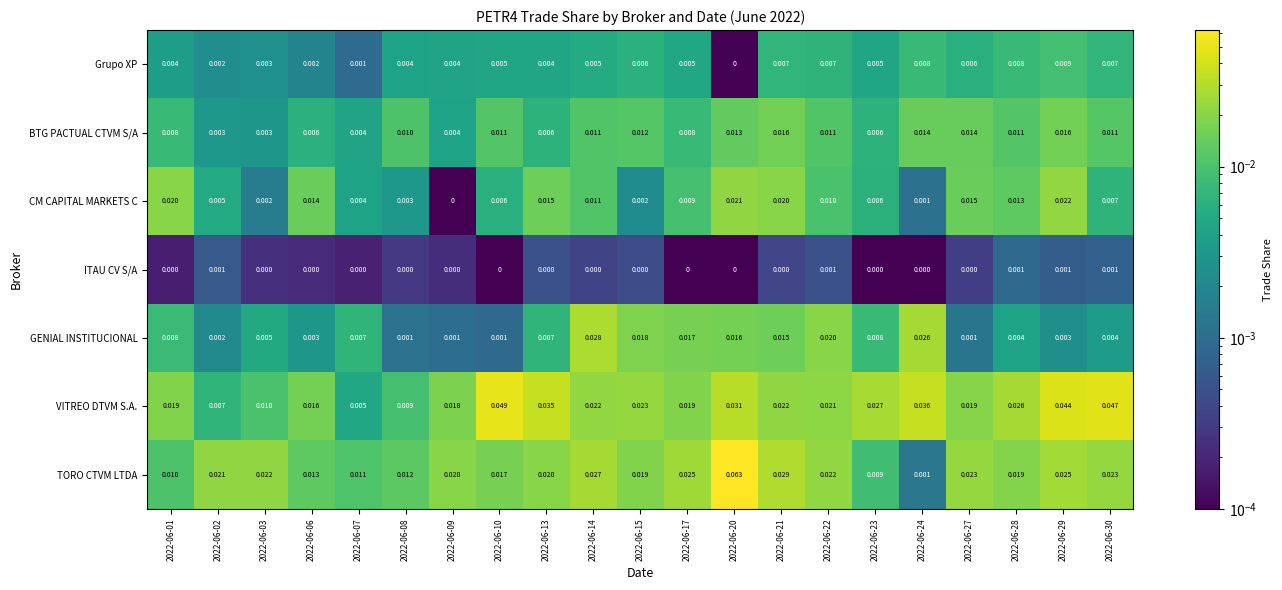

At which category is the sum across all series the highest?

2022-06-20